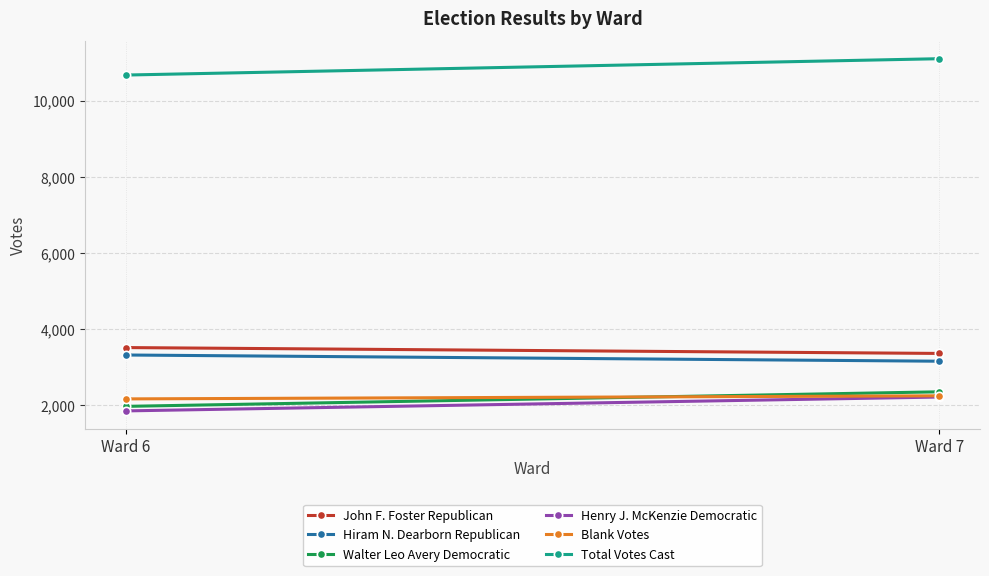

List the labels in order of Blank Votes value, smallest first.

Ward 6, Ward 7